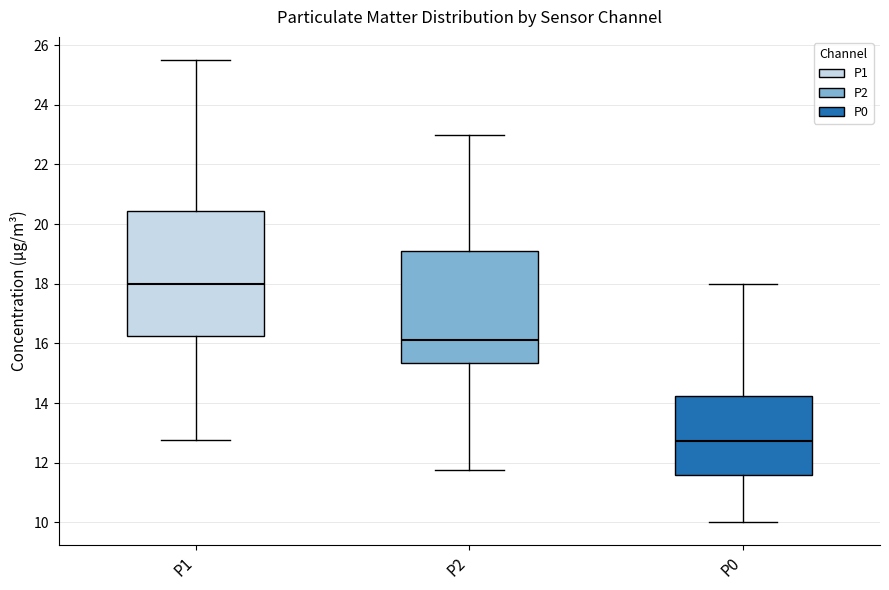

Where does the lower whisker of the box for P0 end on the y-axis? The values are not printed on the chart, so give them approximately, as read against the axis.

10.0